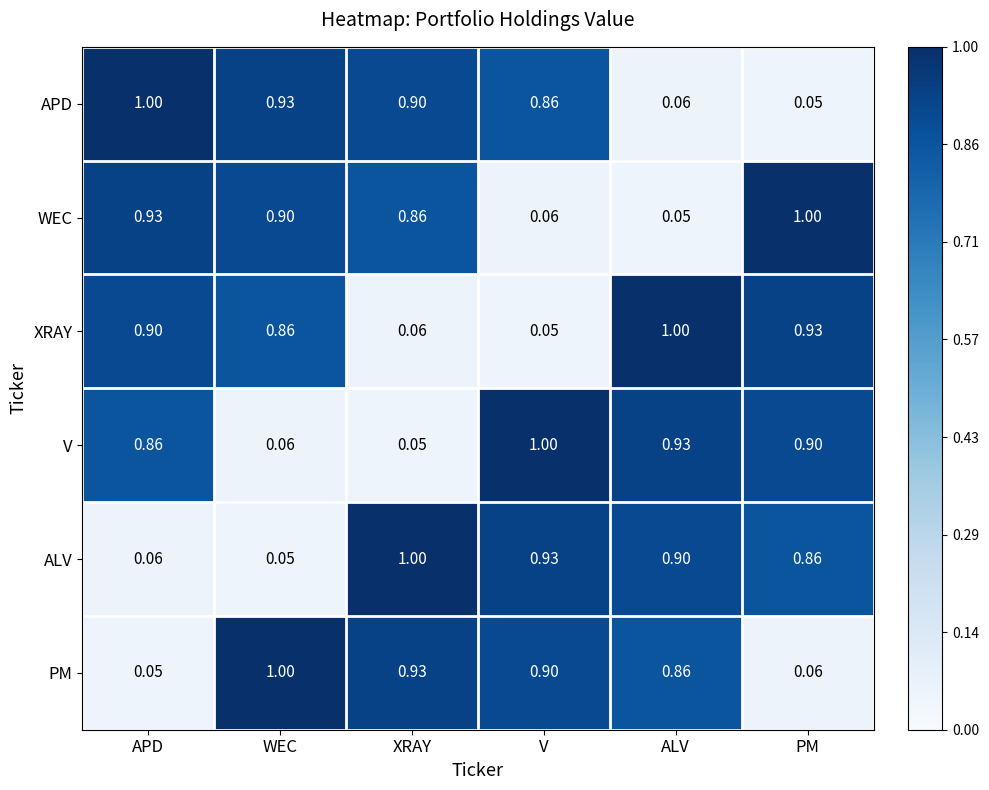

At which label is WEC closest to 0?

ALV